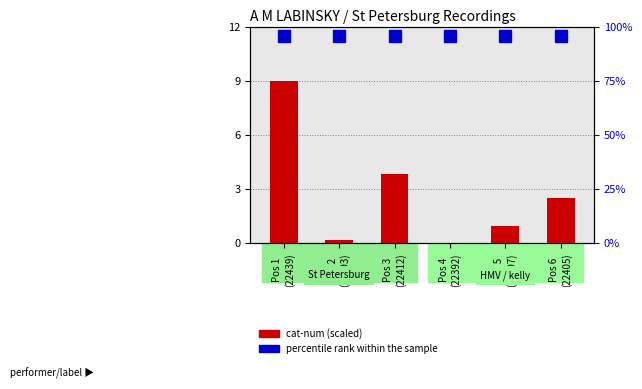

Which series has the largest total across all categories?

percentile rank within the sample